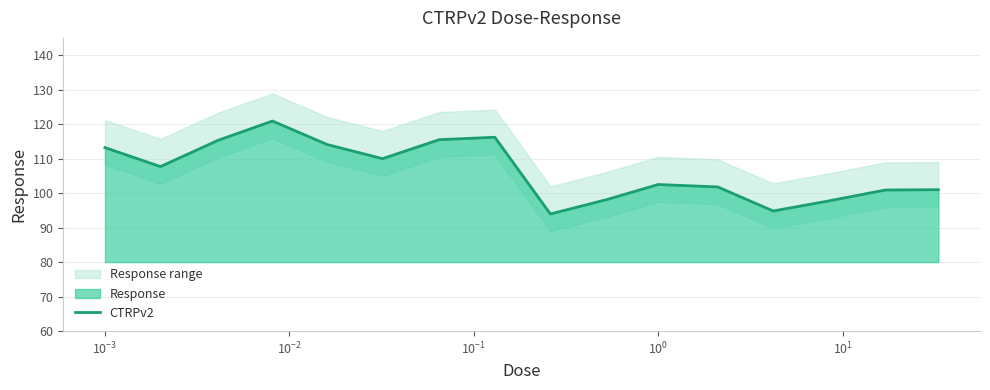

What is the difference between the second highest and minimum values?

22.2